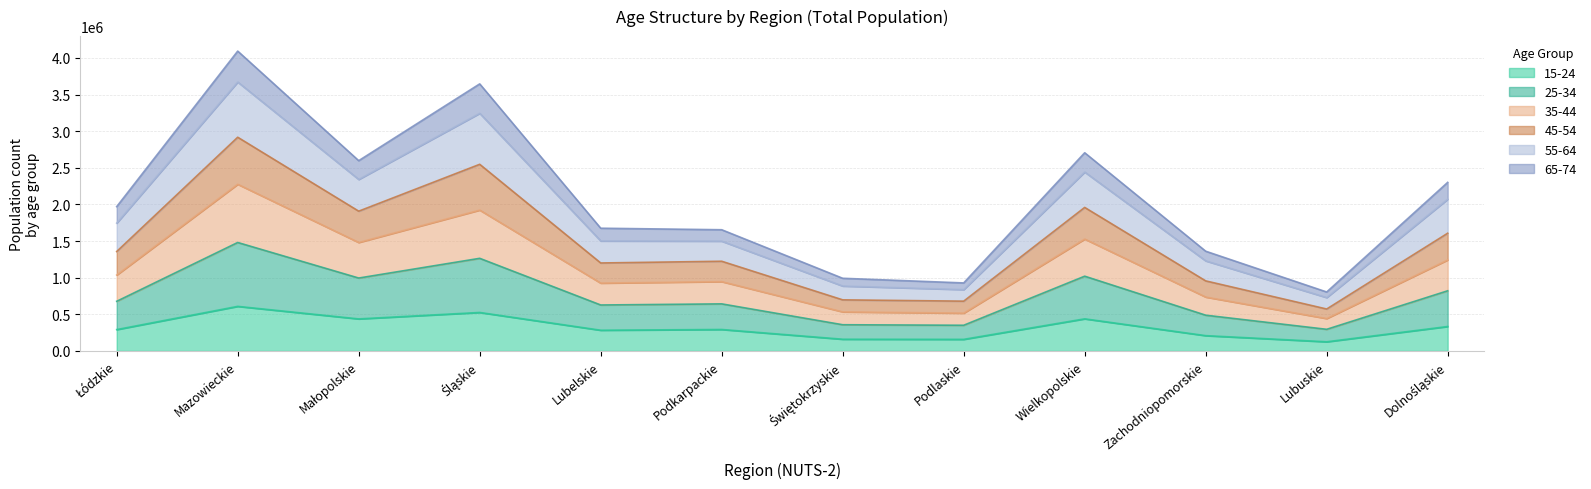

Does the chart have visible grid lines?

Yes